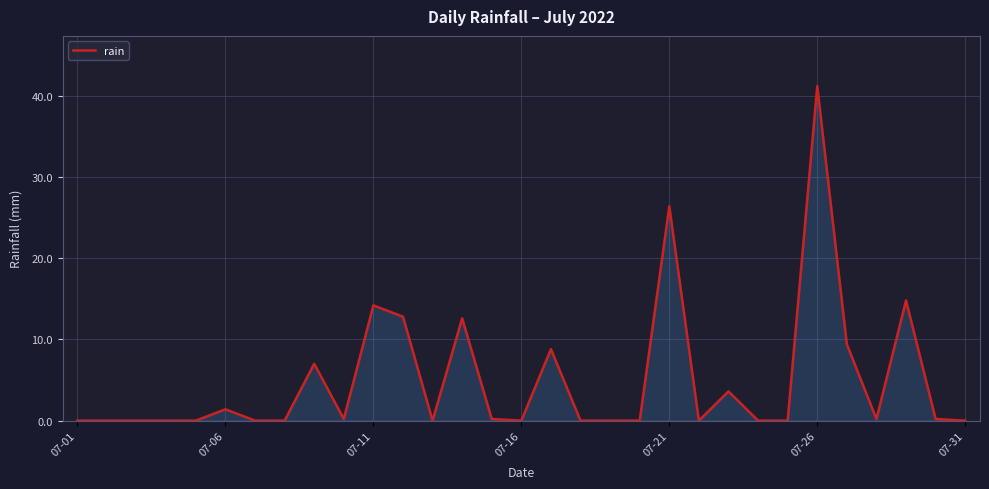

What is the difference between the maximum and minimum values?

41.2